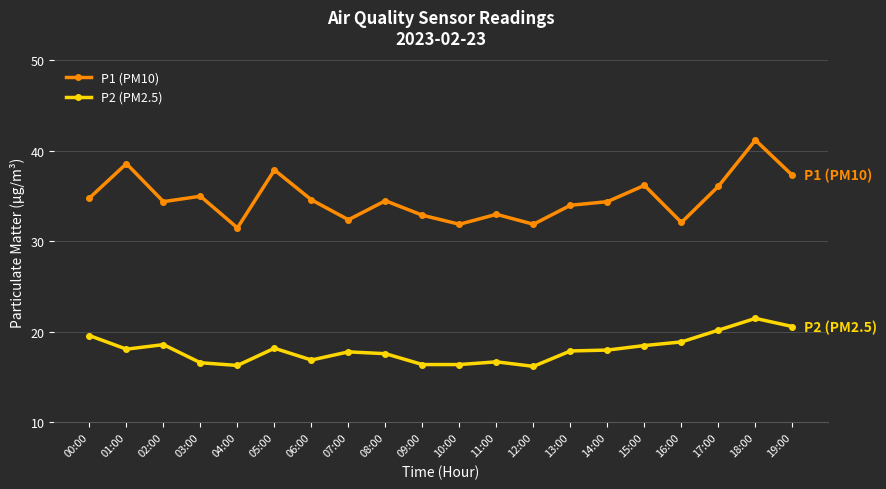

What are all the series names shown in the legend?

P1 (PM10), P2 (PM2.5)